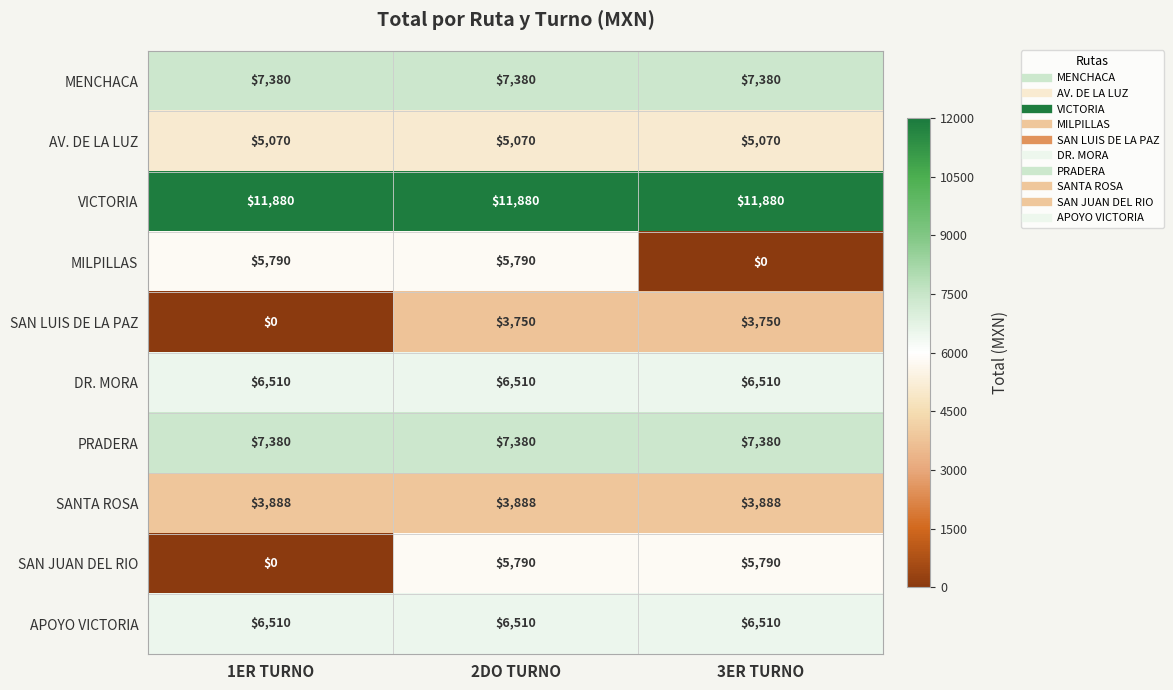

What is the greatest value displayed?

11880